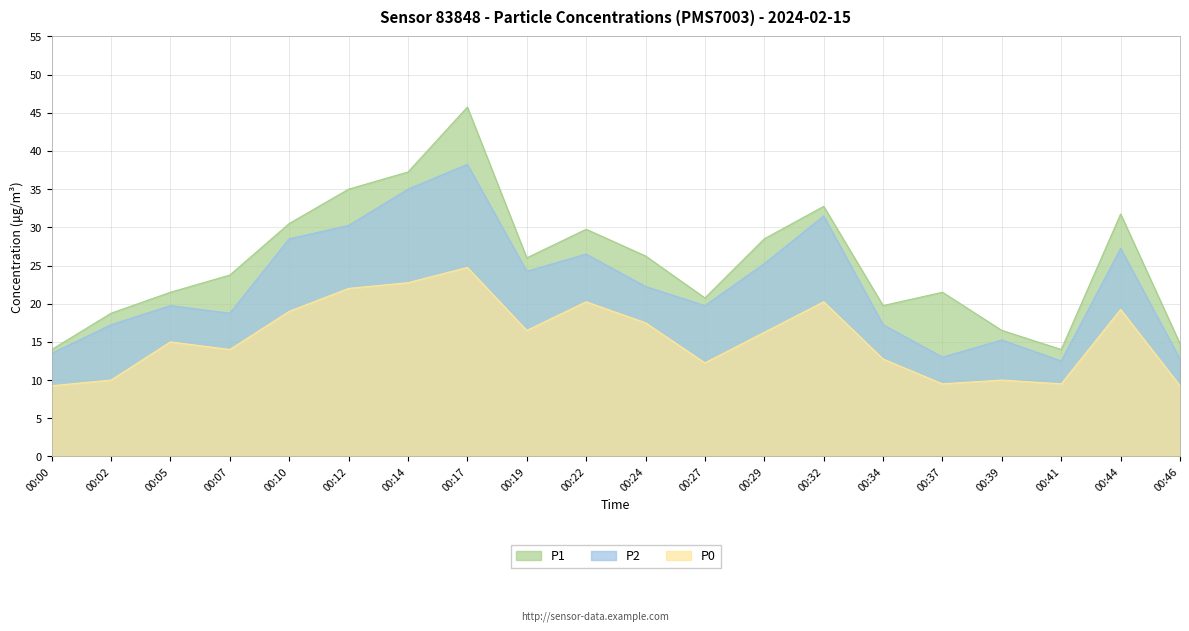

Count the number of data series in this chart.

3